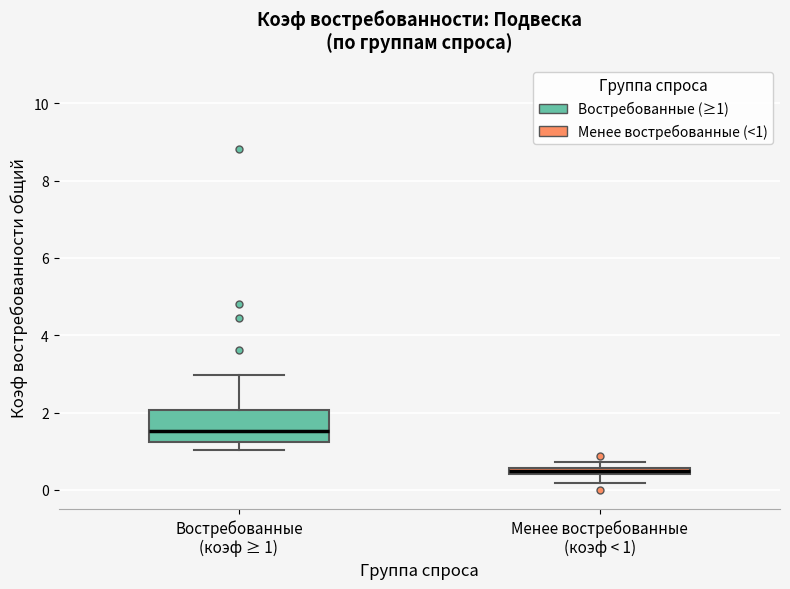

Where does the median line of the box for Востребованные (коэф ≥ 1) sit on the y-axis? The values are not printed on the chart, so give them approximately, as read against the axis.

1.6